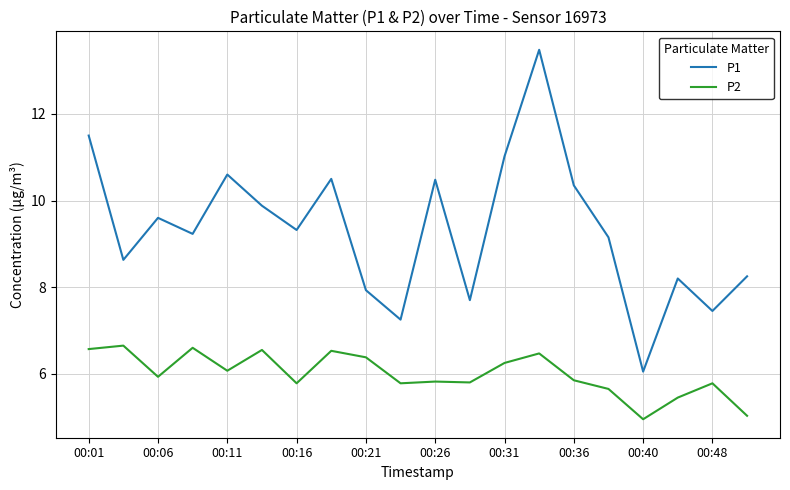

Which series has the widest spread of values?

P1